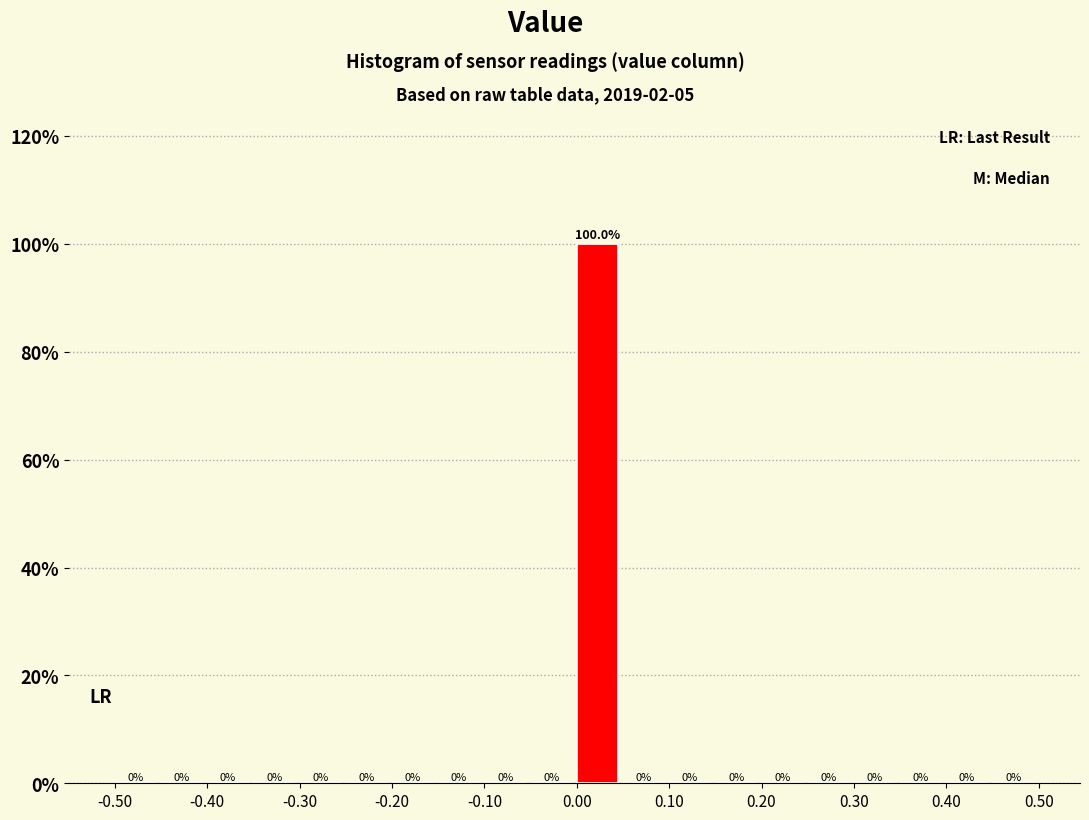

Reading left to right, transcribe this chart: for each bar, give the range it covers on the x-axis and its height.

-0.50 to -0.45: 0.0
-0.45 to -0.40: 0.0
-0.40 to -0.35: 0.0
-0.35 to -0.30: 0.0
-0.30 to -0.25: 0.0
-0.25 to -0.20: 0.0
-0.20 to -0.15: 0.0
-0.15 to -0.10: 0.0
-0.10 to -0.05: 0.0
-0.05 to 0.00: 0.0
0.00 to 0.05: 100.0
0.05 to 0.10: 0.0
0.10 to 0.15: 0.0
0.15 to 0.20: 0.0
0.20 to 0.25: 0.0
0.25 to 0.30: 0.0
0.30 to 0.35: 0.0
0.35 to 0.40: 0.0
0.40 to 0.45: 0.0
0.45 to 0.50: 0.0